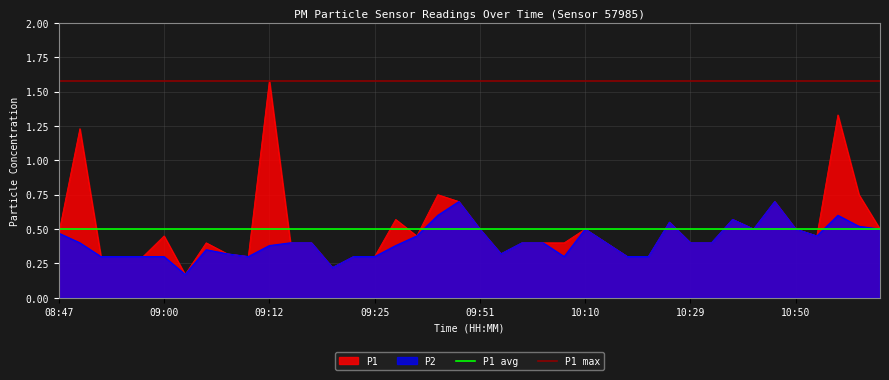

Which series has the widest spread of values?

P1